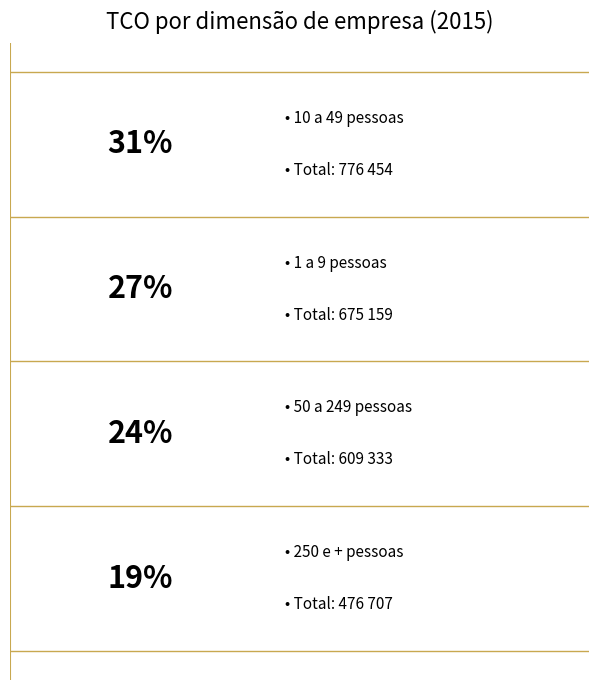

Combined, what portion of the pie is 250 e + pessoas and 50 a 249 pessoas?

42.8%